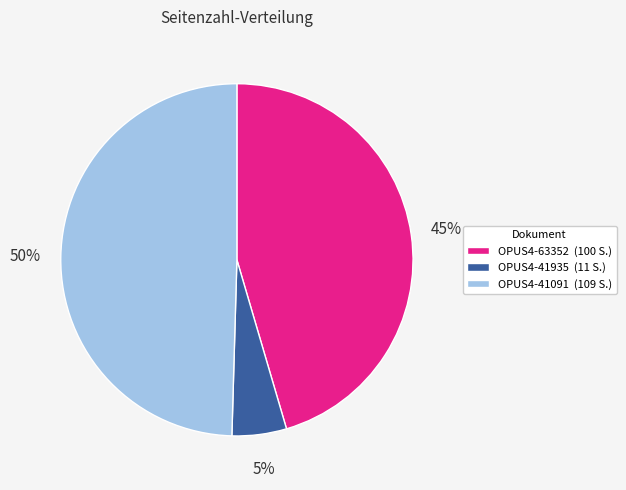

To the nearest percent, what is the average slice percentage?

33%